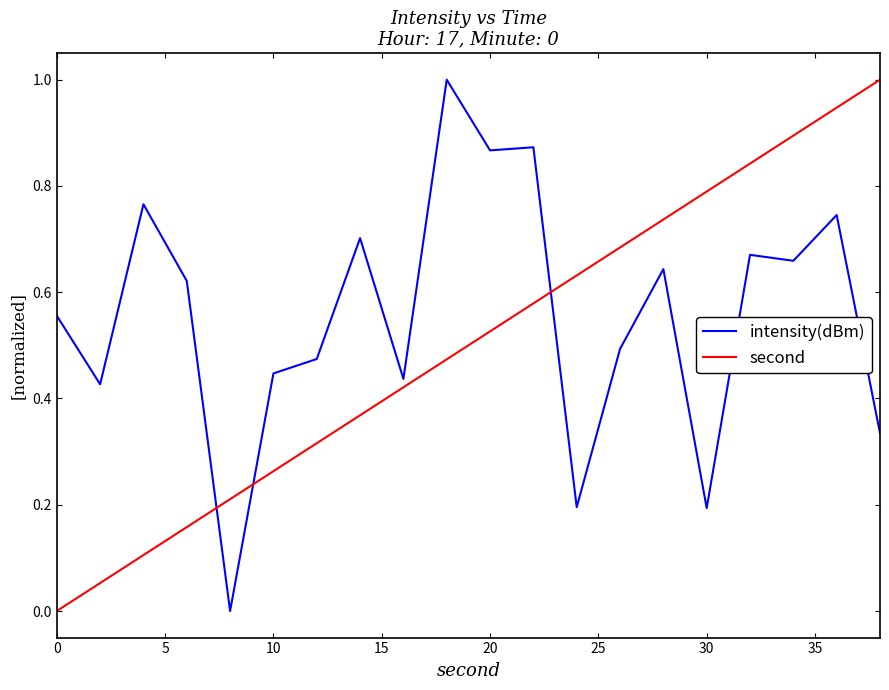

Which series ends up on top after the final intersection of second and intensity(dBm)?

second